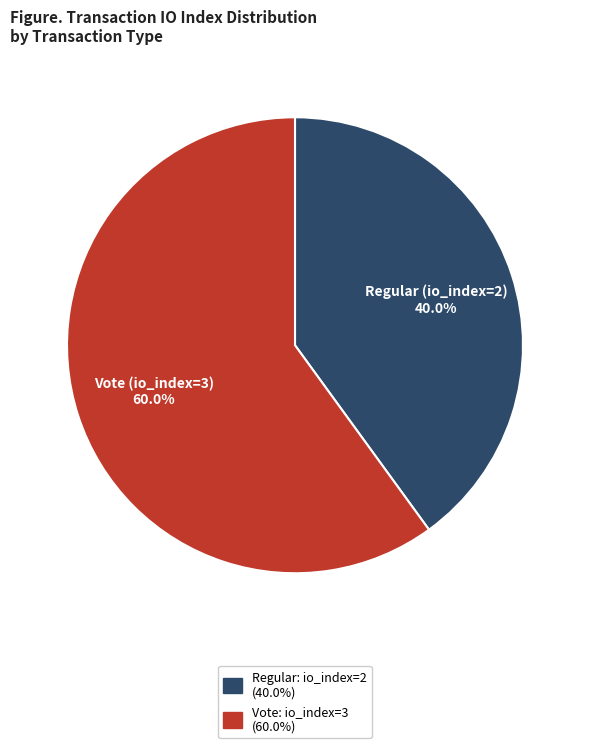

Is it true that Vote (io_index=3) is 60% of the pie?

True